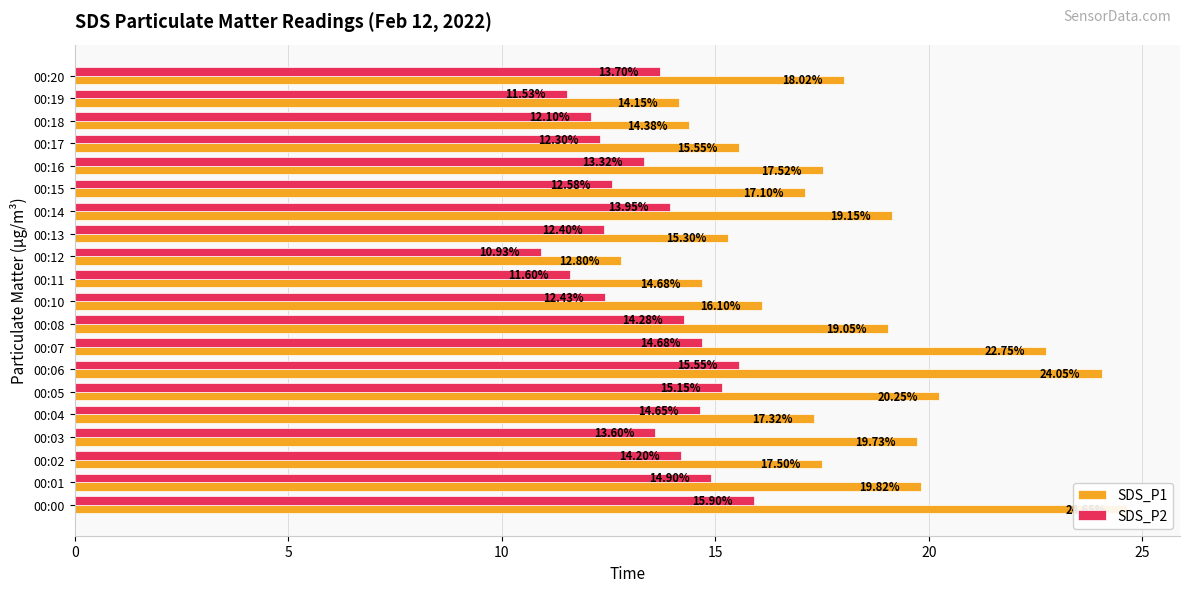

What are all the series names shown in the legend?

SDS_P1, SDS_P2